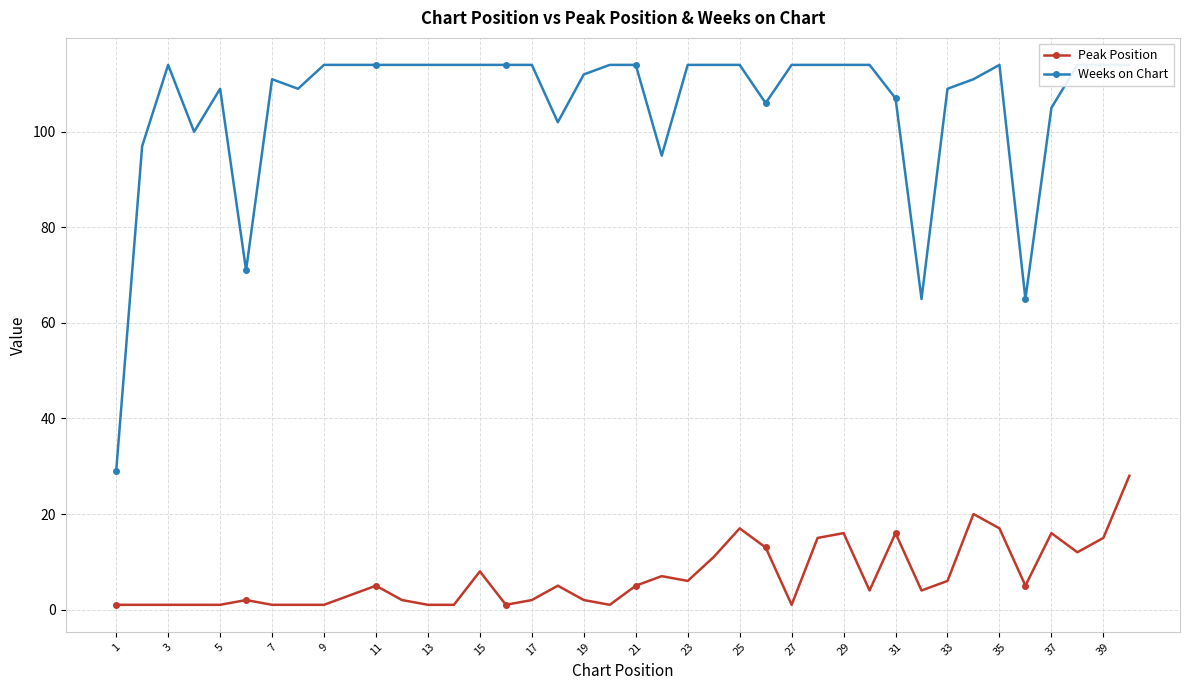

What is the maximum value for Peak Position?

28